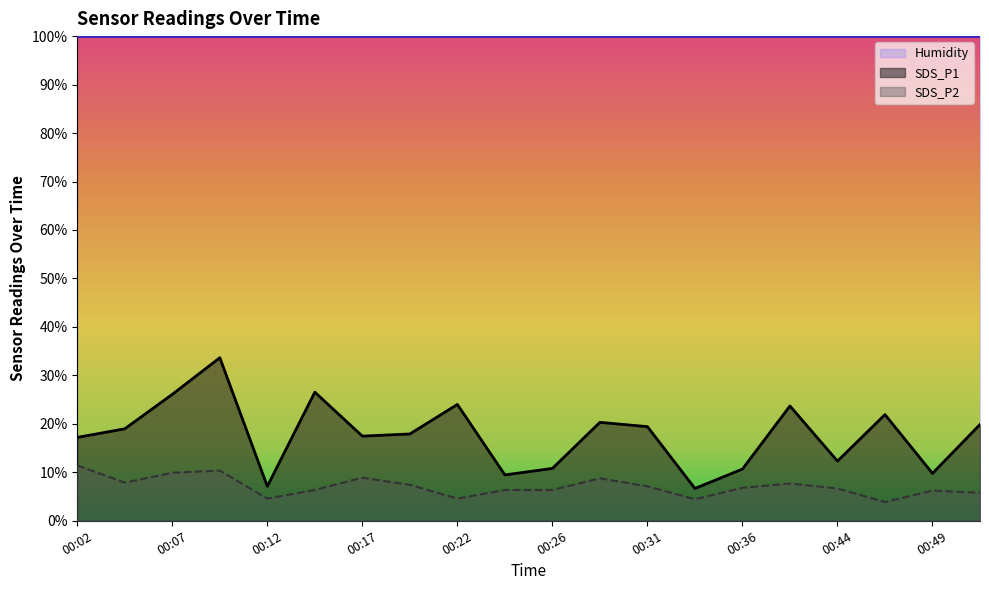

At which category is the sum across all series the highest?

00:09